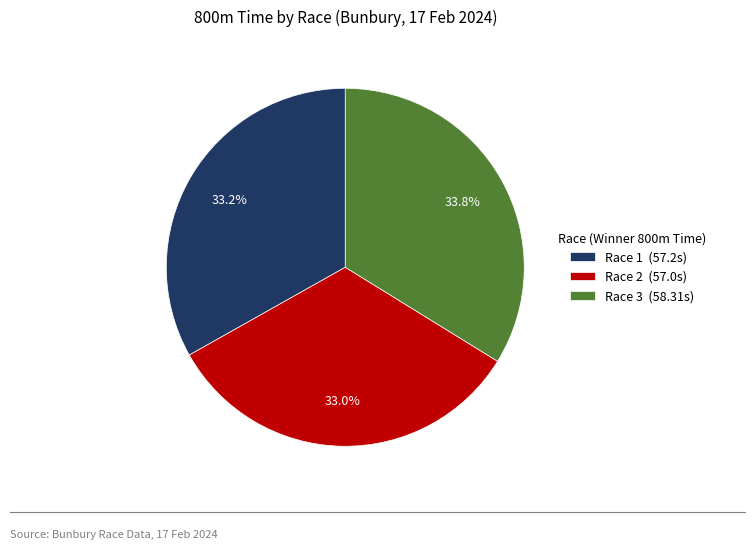

To the nearest percent, what is the difference between the Race 3 and Race 2 slice percentages?

1%